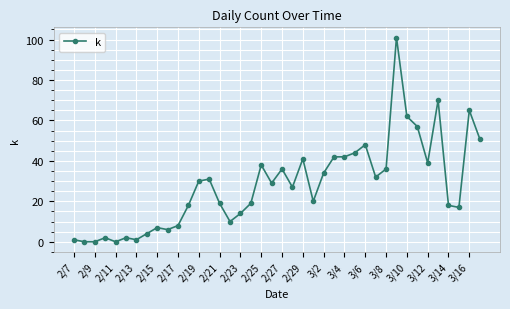

How many distinct data groups are displayed?

1